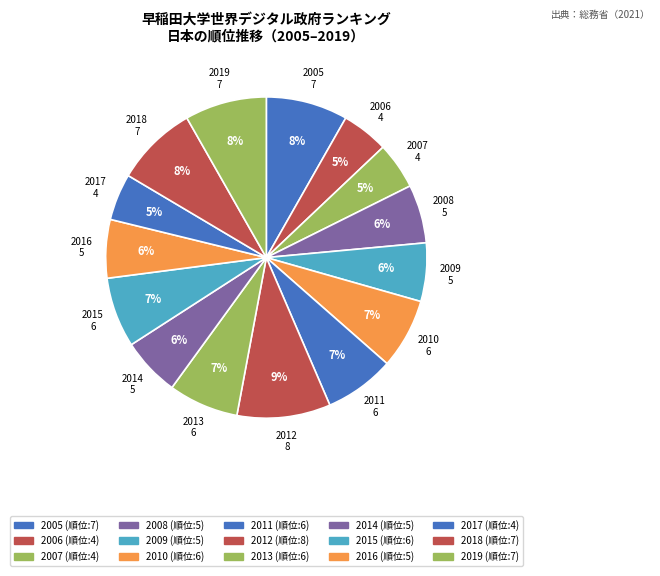

To the nearest percent, what is the combined percentage of 2010 and 2018?

15%